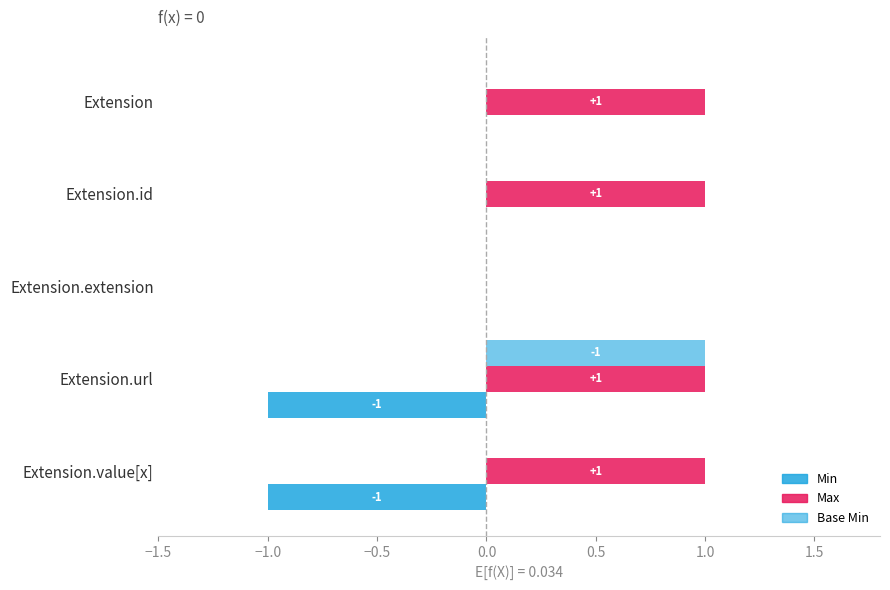

What is the difference between the second highest and minimum values in the Max series?

1